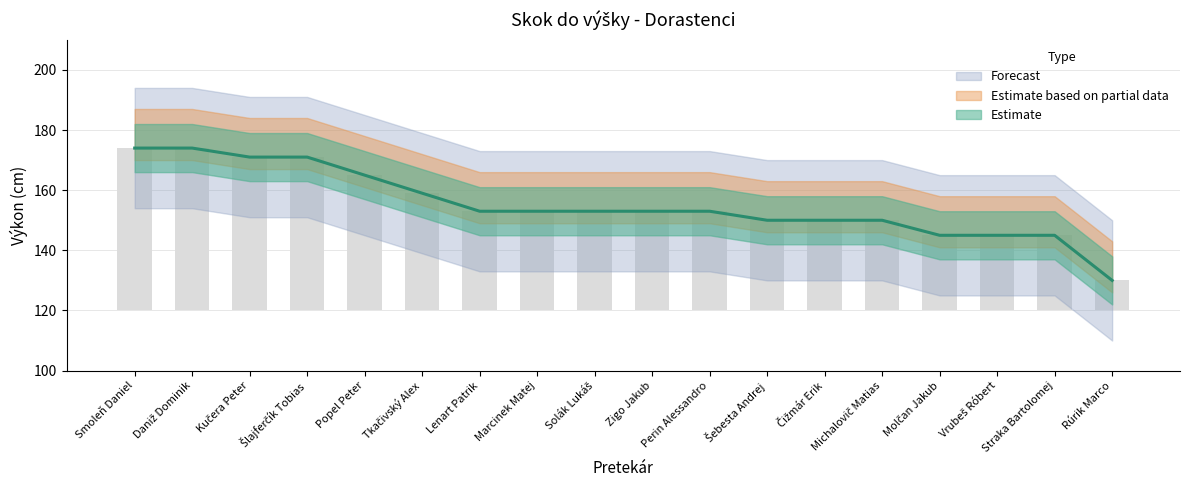

What is the difference between the second highest and minimum values?

44